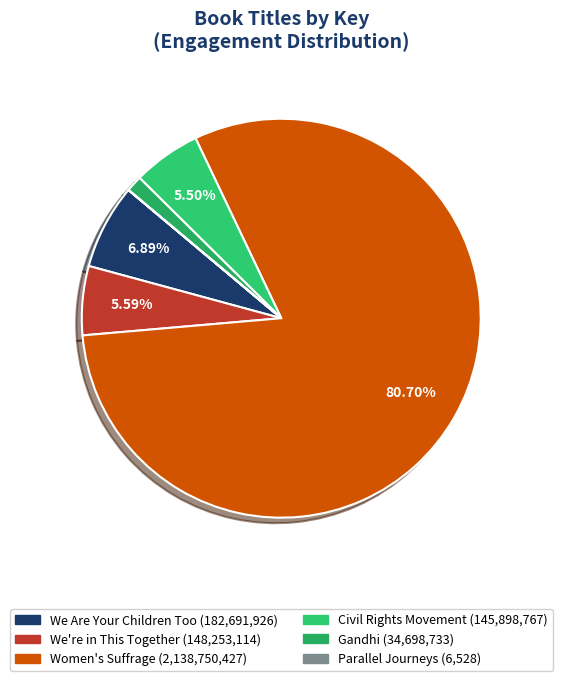

What percentage is the We're in This Together slice, to the nearest percent?

6%